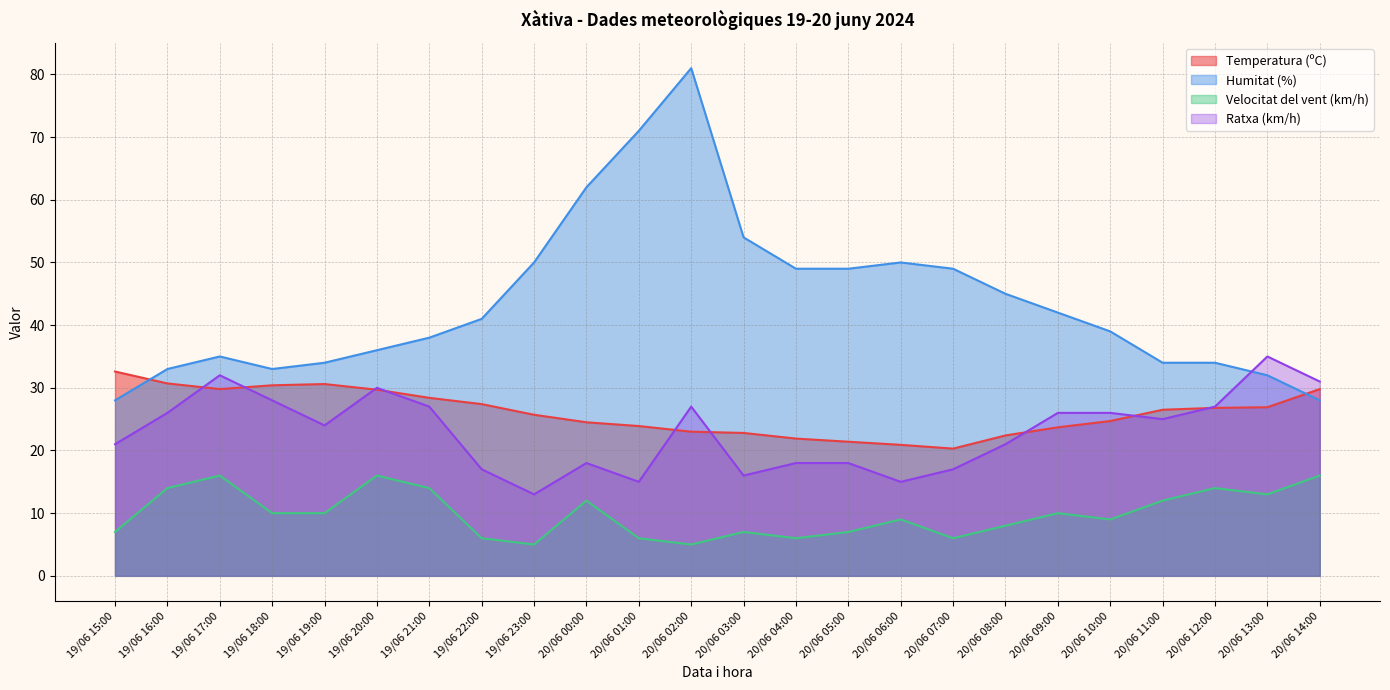

At which category does Ratxa (km/h) reach its first local valley?

19/06 19:00